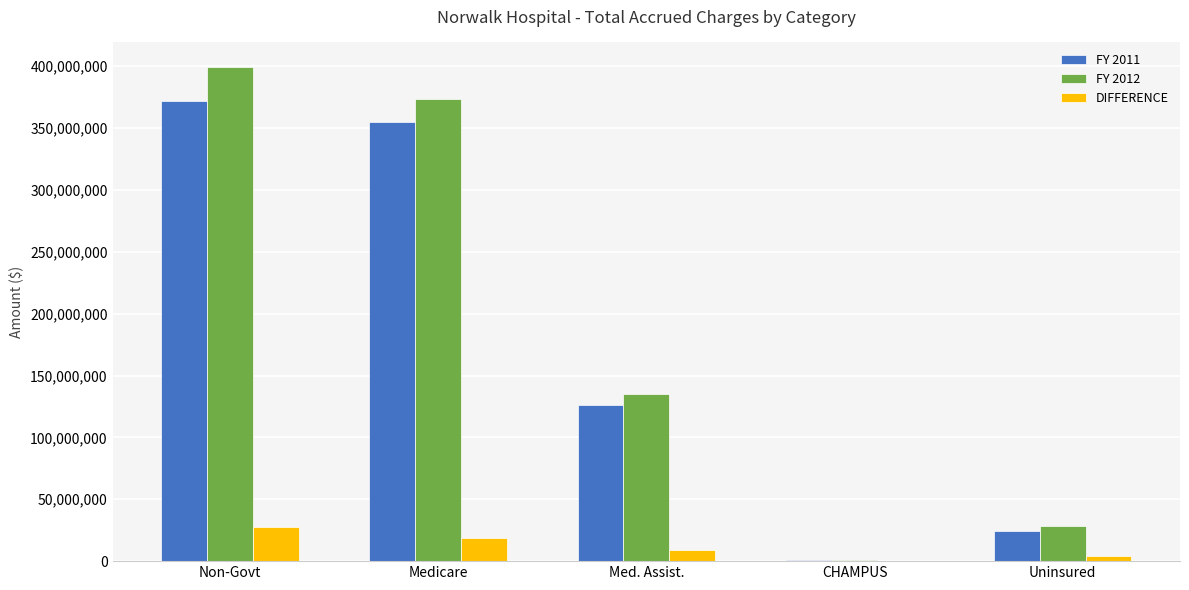

At which label is FY 2011 closest to 186262097?

Med. Assist.